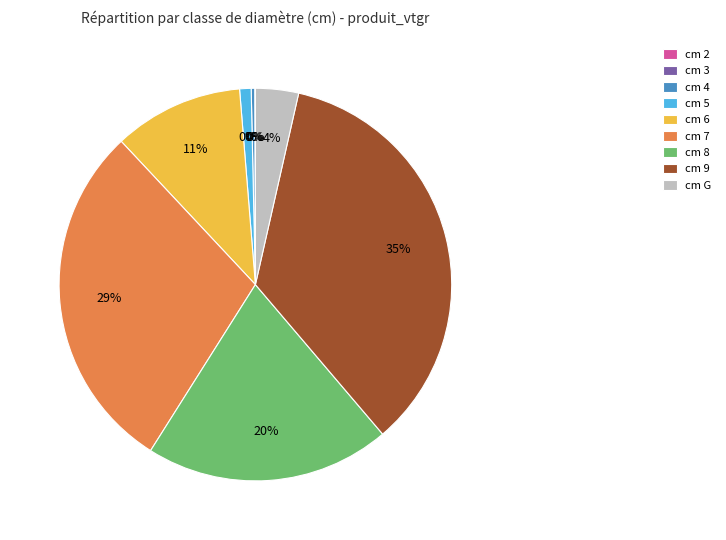

Rank the categories by value from lowest to highest.

cm 2, cm 3, cm 4, cm 5, cm G, cm 6, cm 8, cm 7, cm 9